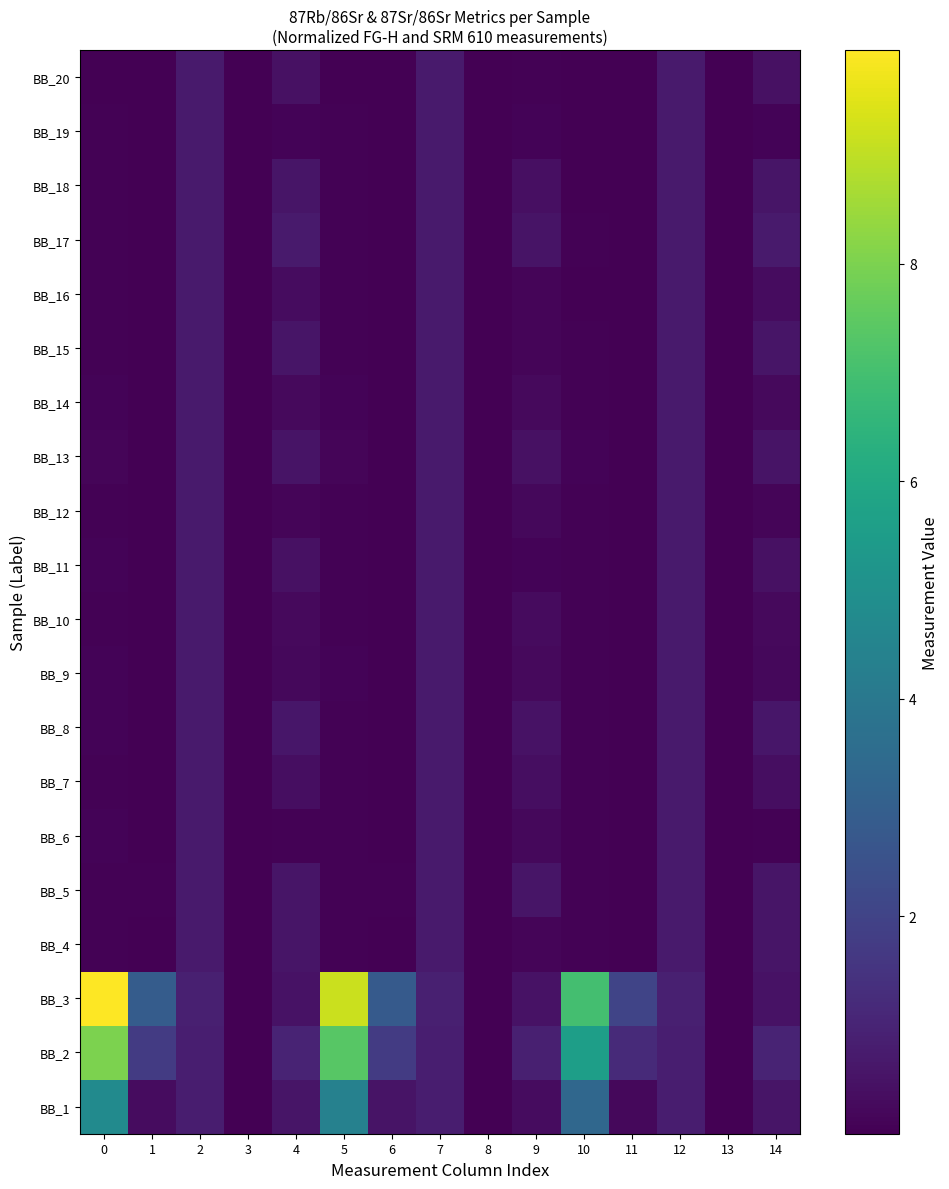

Which has a higher value, 9 or 10?

10